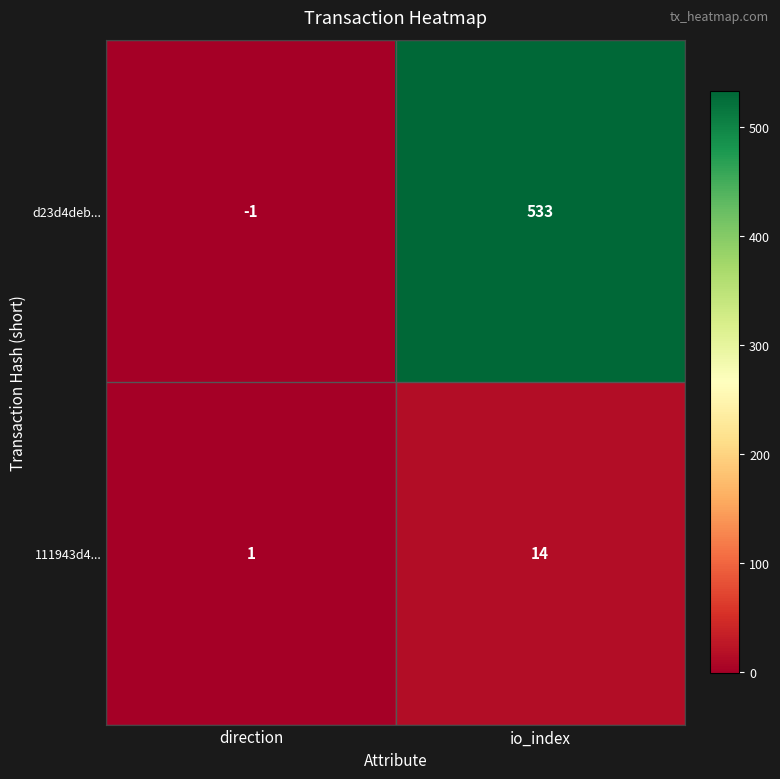

Reading left to right, extract all data points from this chart.

d23d4deb...: direction=-1	io_index=533
111943d4...: direction=1	io_index=14